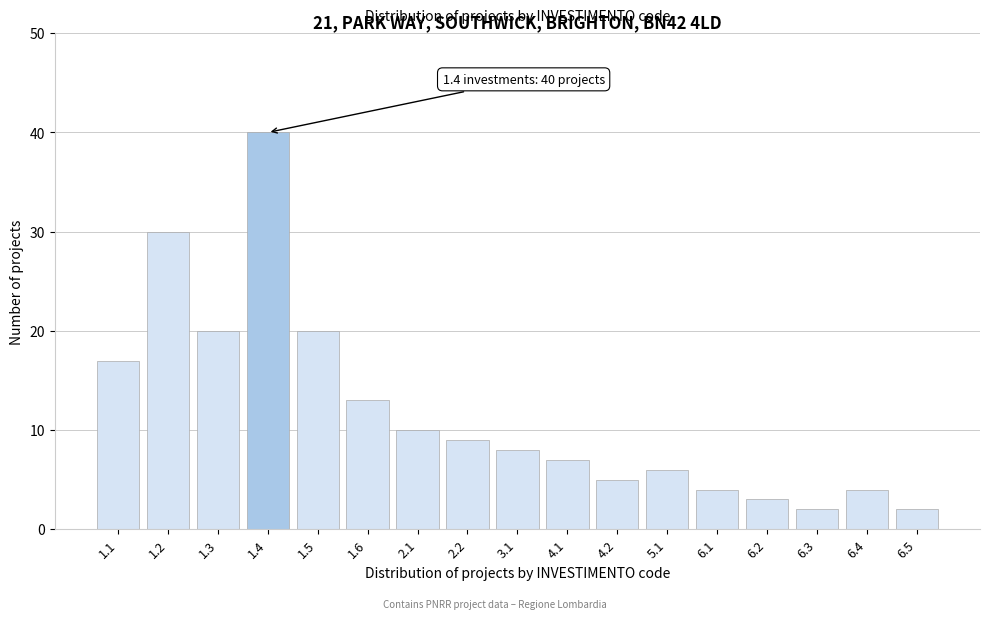

Reading right to left, transcribe all the data shown in this chart.

6.5=2	6.4=4	6.3=2	6.2=3	6.1=4	5.1=6	4.2=5	4.1=7	3.1=8	2.2=9	2.1=10	1.6=13	1.5=20	1.4=40	1.3=20	1.2=30	1.1=17